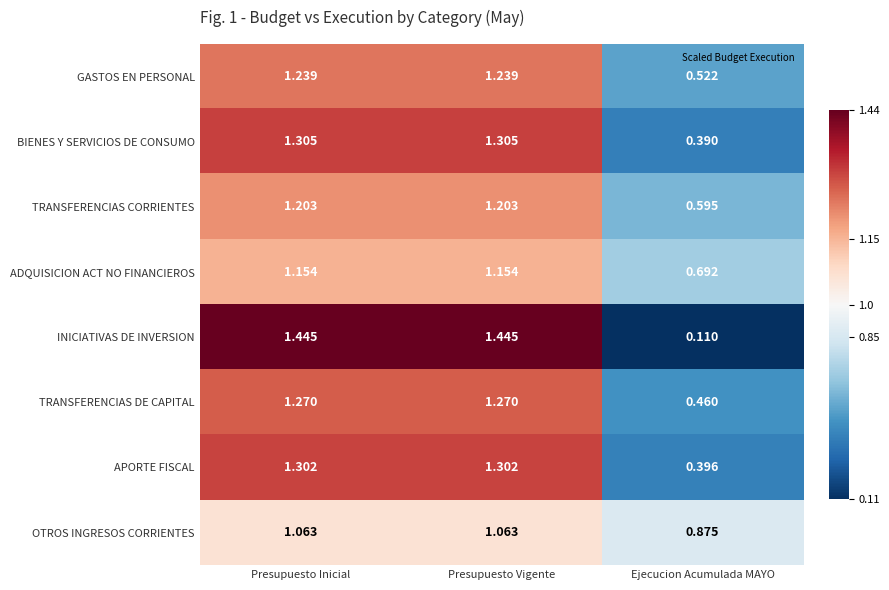

Is the value of OTROS INGRESOS CORRIENTES at Presupuesto Inicial greater than the value of APORTE FISCAL at Presupuesto Vigente?

No